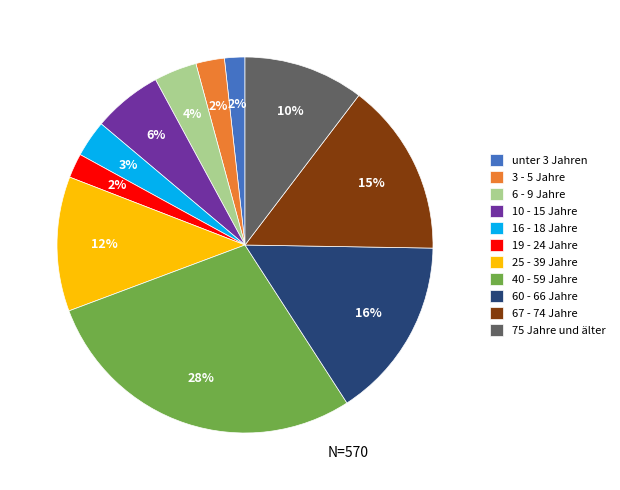

Is it true that unter 3 Jahren is 2% of the pie?

True